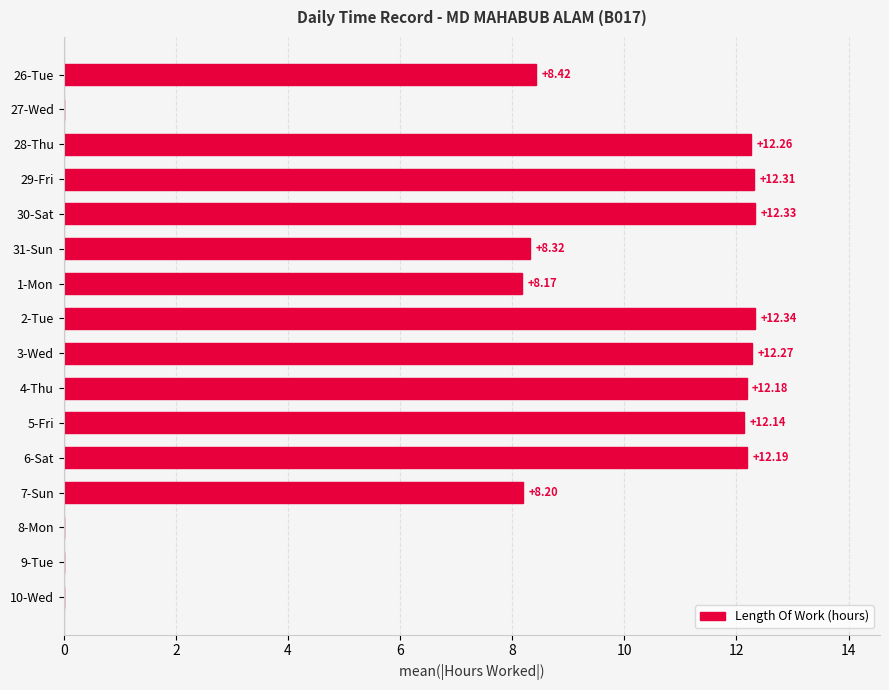

What is the ratio of the value at 1-Mon to the value at 6-Sat?

0.7